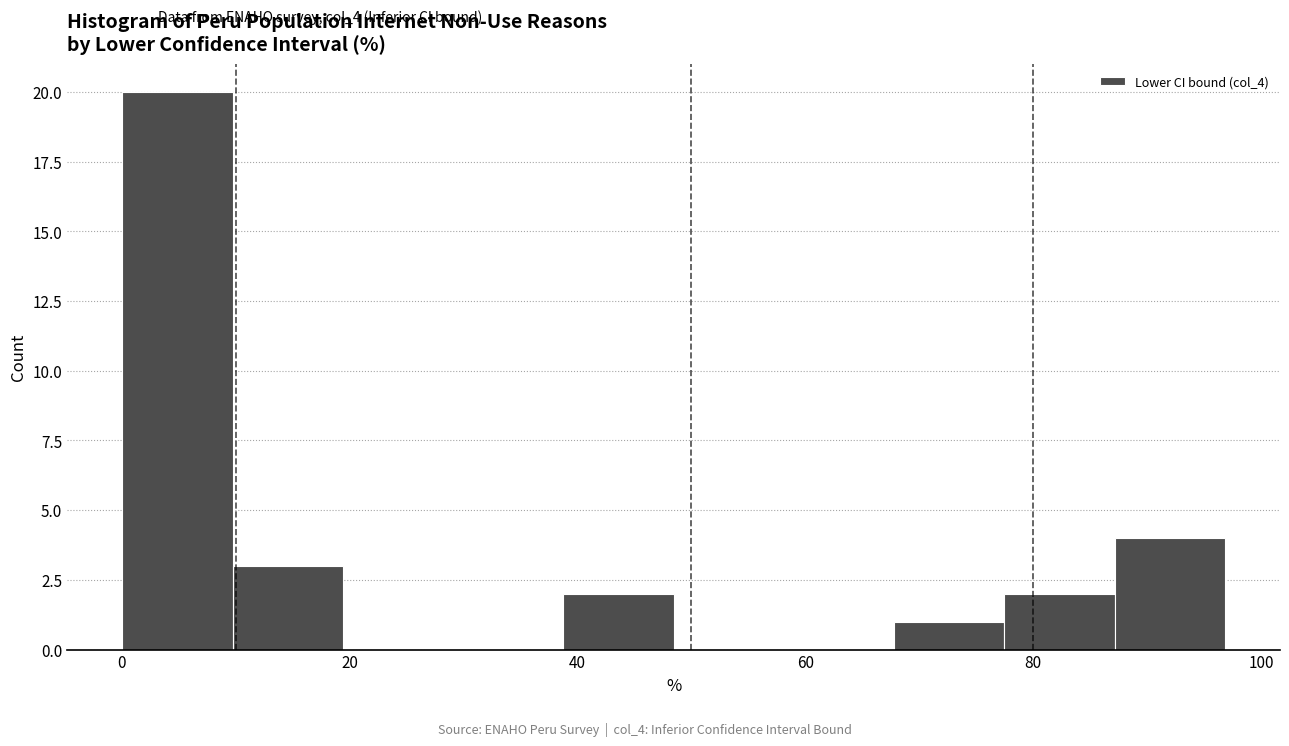

Reading left to right, list every bar in this chart as the range it spans on the x-axis followed by its height. Neither the bar edges nor the heights are printed on the chart, so give them approximately, as read against the axes.

0 to 10: 20
10 to 20: 3
20 to 30: 0
30 to 38: 0
38 to 48: 2
48 to 58: 0
58 to 68: 0
68 to 78: 1
78 to 88: 2
88 to 96: 4